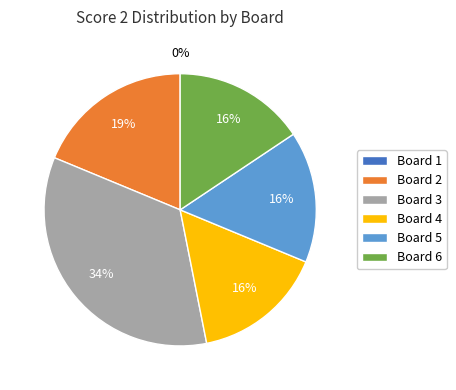

Does any single category account for the majority?

No